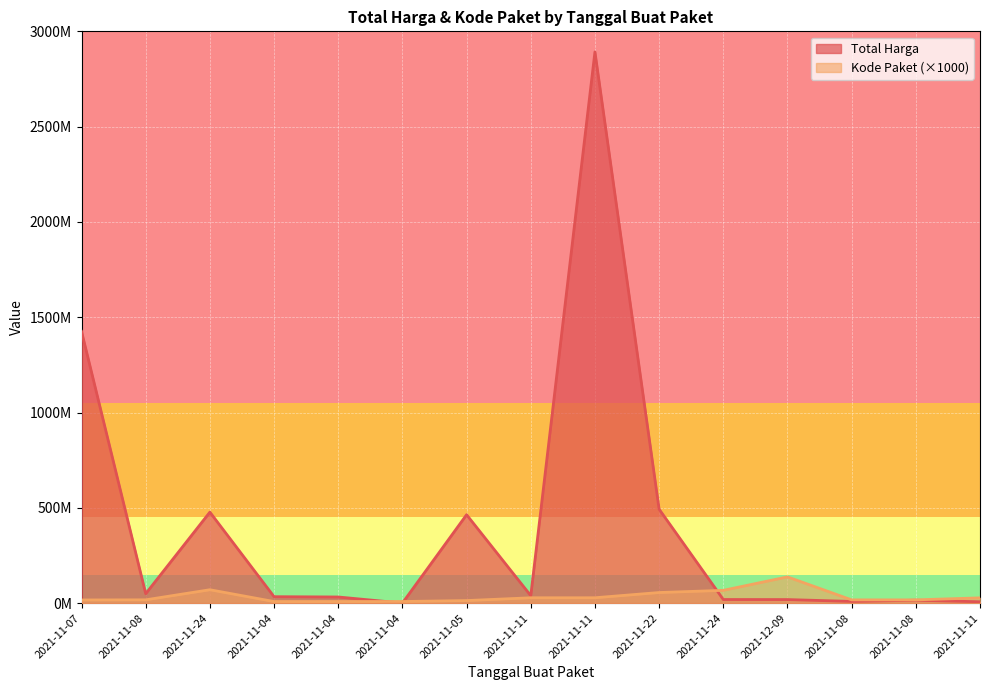

Which category has the highest value across all series?

2021-11-11